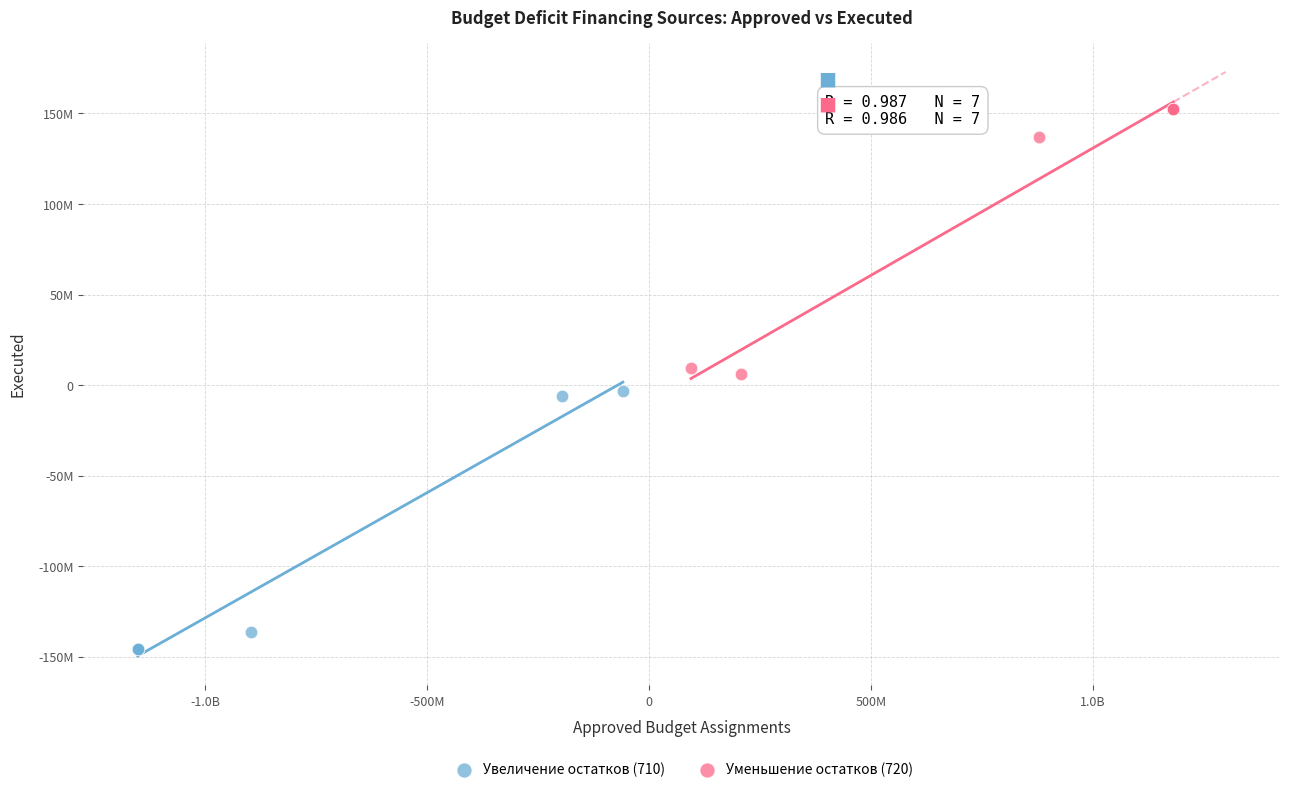

Which series contains the lowest Y value?

Увеличение остатков (710)